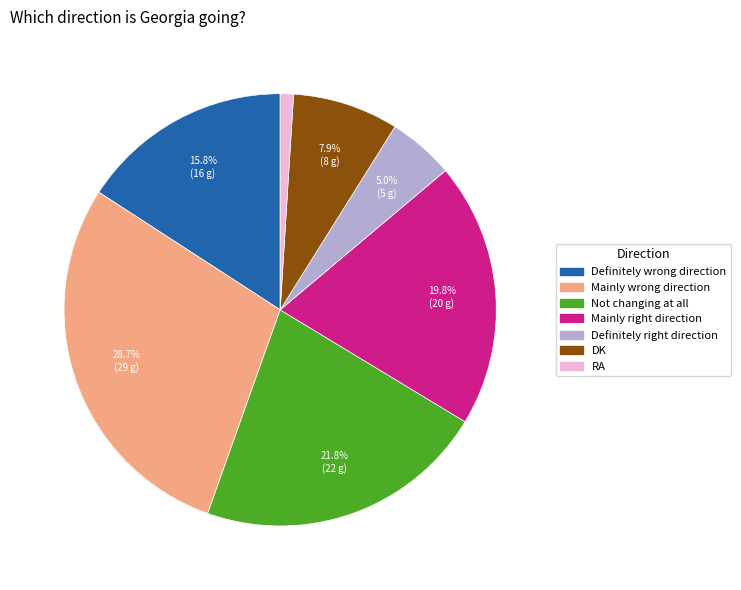

To the nearest percent, what percentage of the pie is Definitely wrong direction?

16%